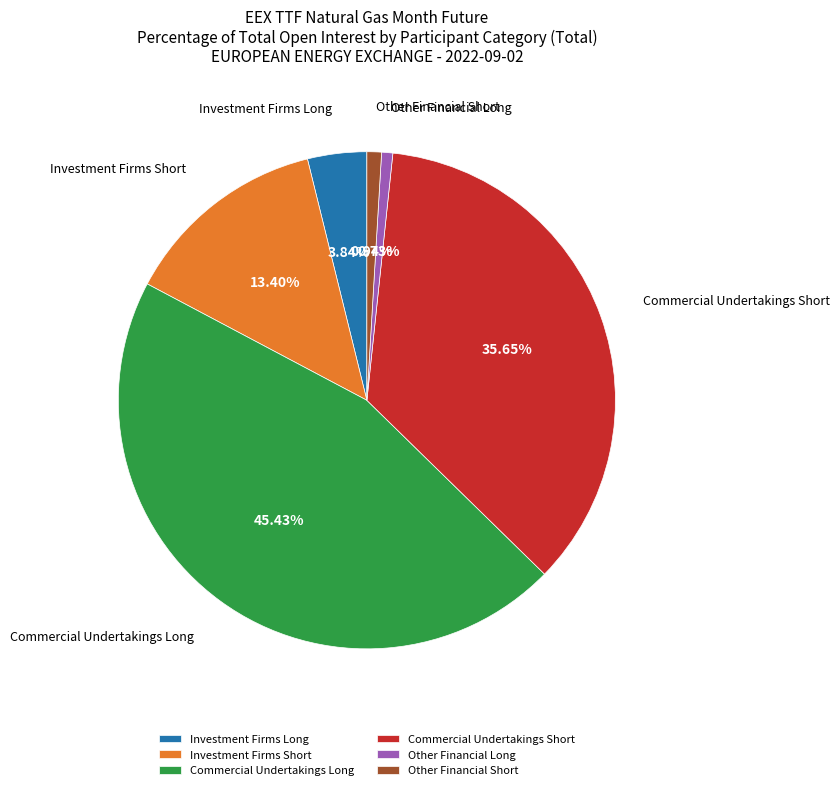

Between Investment Firms Long and Other Financial Long, which is larger?

Investment Firms Long